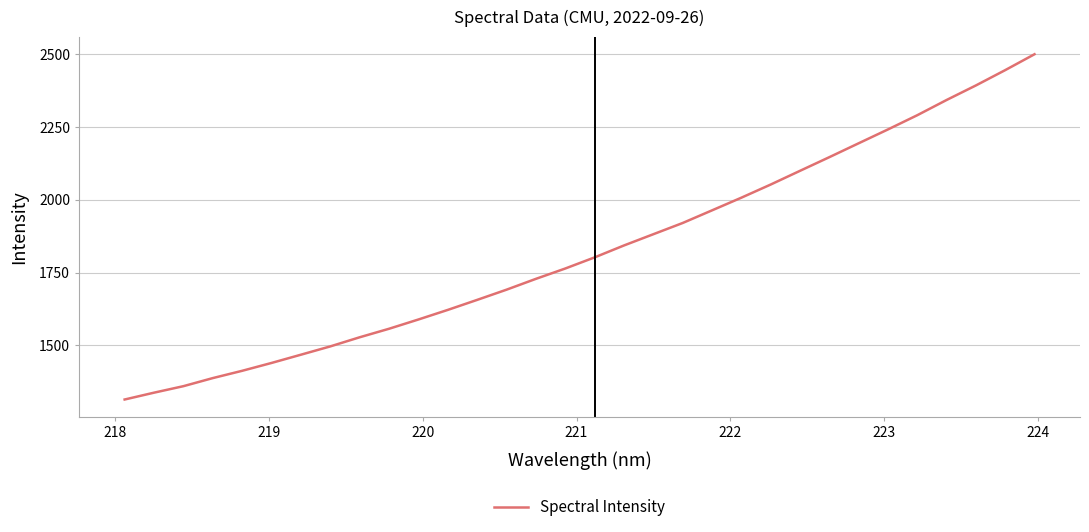

What is the smallest value displayed?

1314.4